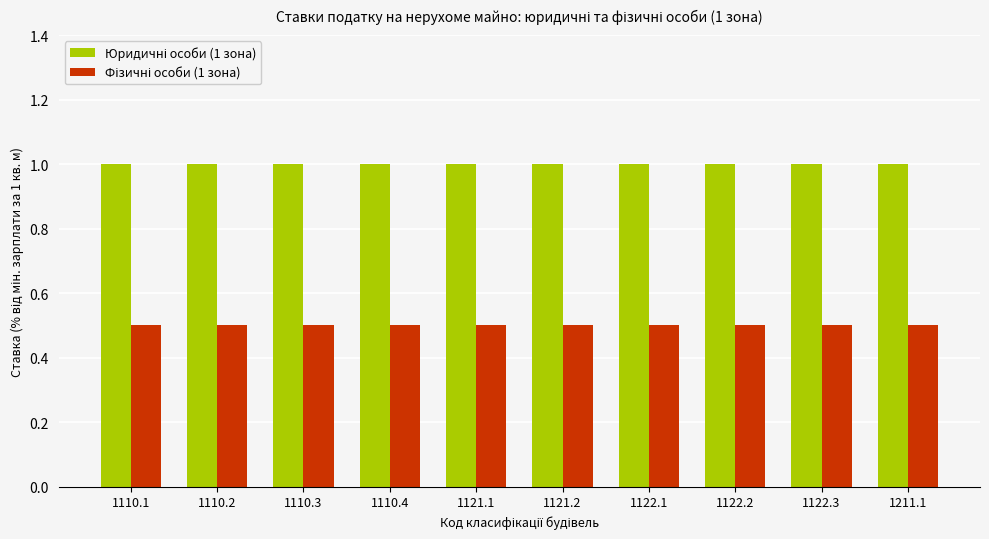

Are the bars grouped side by side (vs. stacked)?

Yes